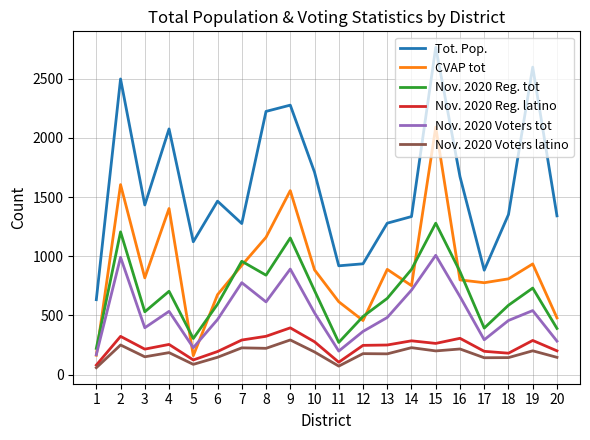

In Nov. 2020 Reg. tot, how many points are higher than both neighbors (excluding endpoints)?

6